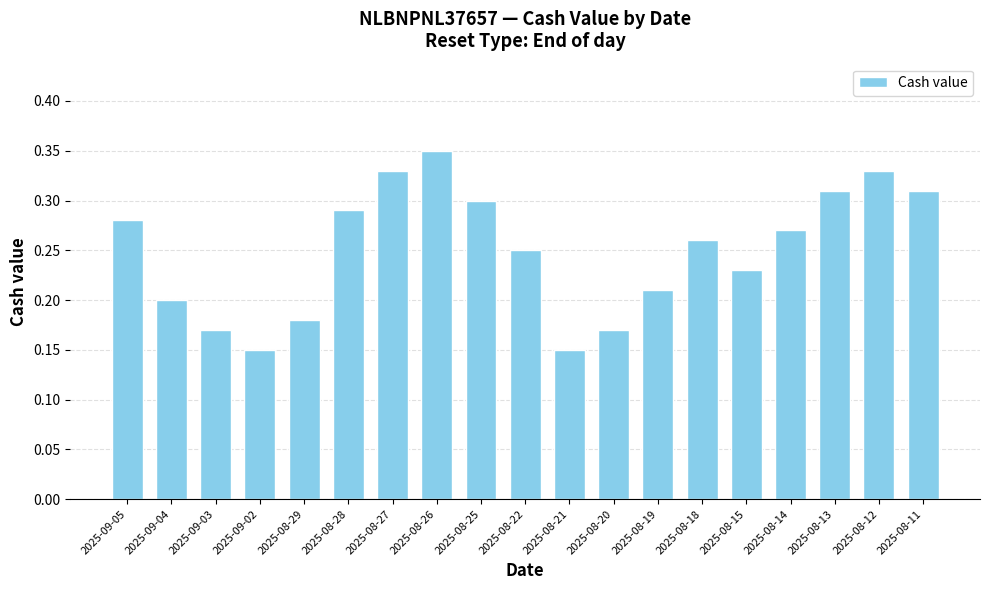

Which category has the highest value across all series?

2025-08-26